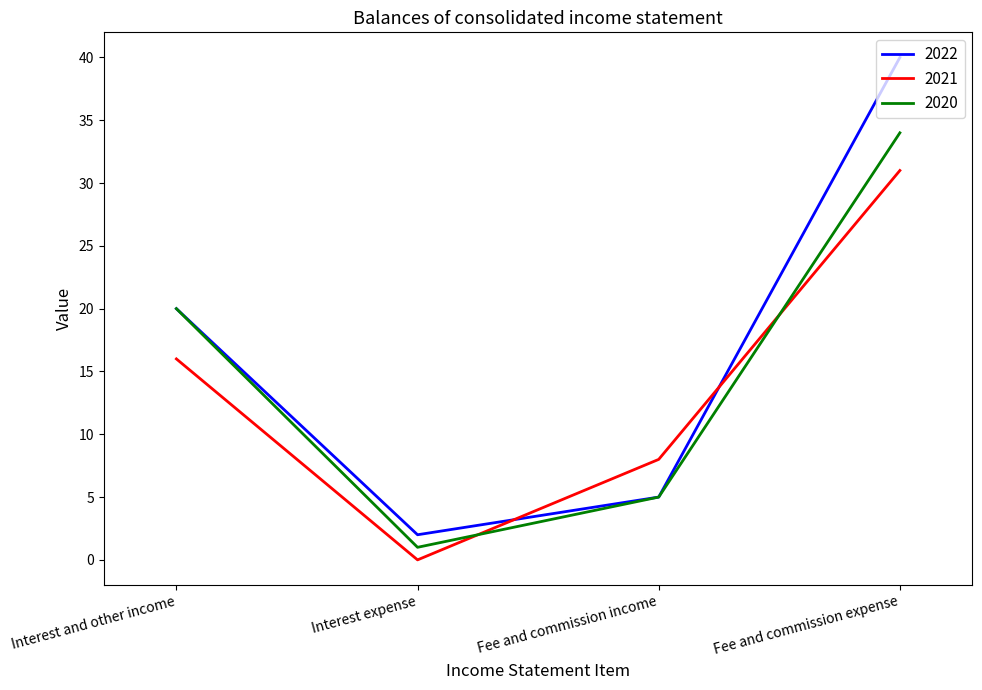

At how many categories does at least one series exceed 1?

4